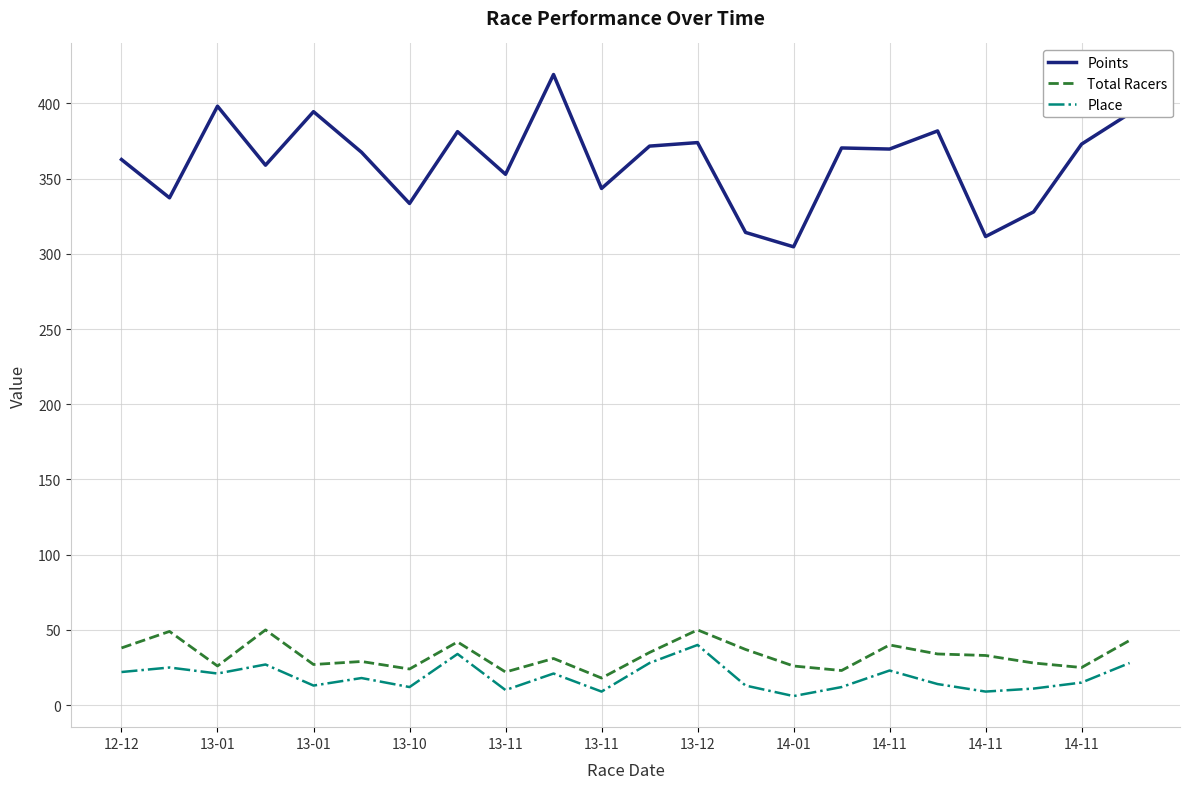

True or false: Points and Place cross at least once.

False